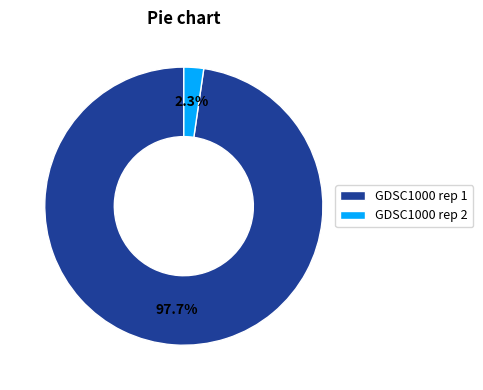

To the nearest percent, what percentage of the pie is GDSC1000 rep 2?

2%